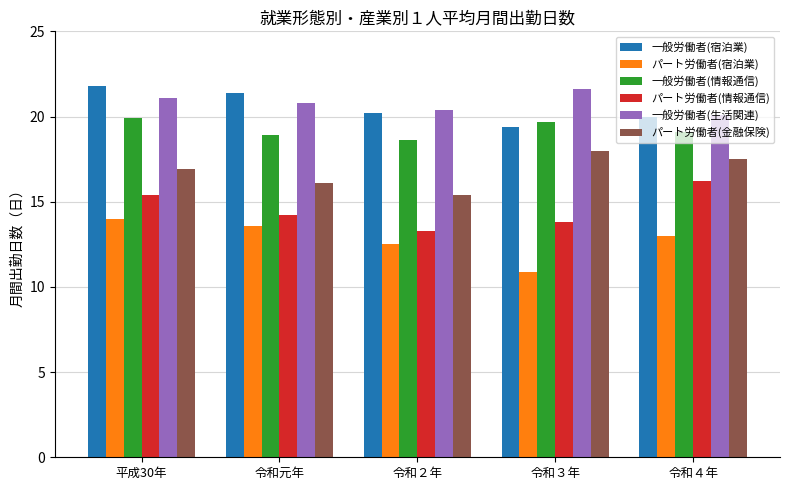

What is the value of the 一般労働者(生活関連) bar at the 2nd from the left?

20.8